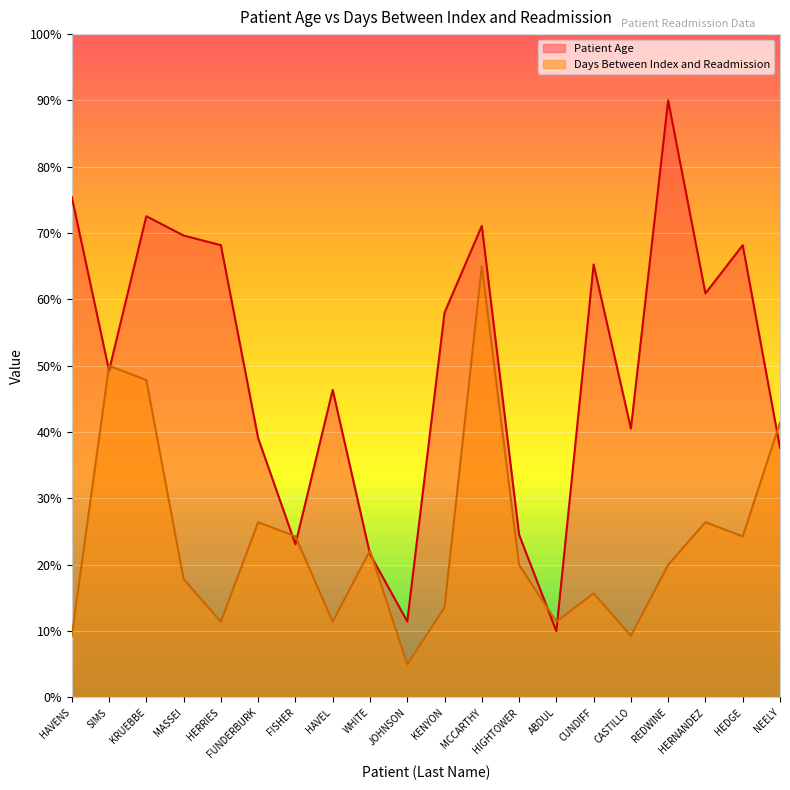

Rank the series by their average value, from highest to lowest.

Patient Age, Days Between Index and Readmission